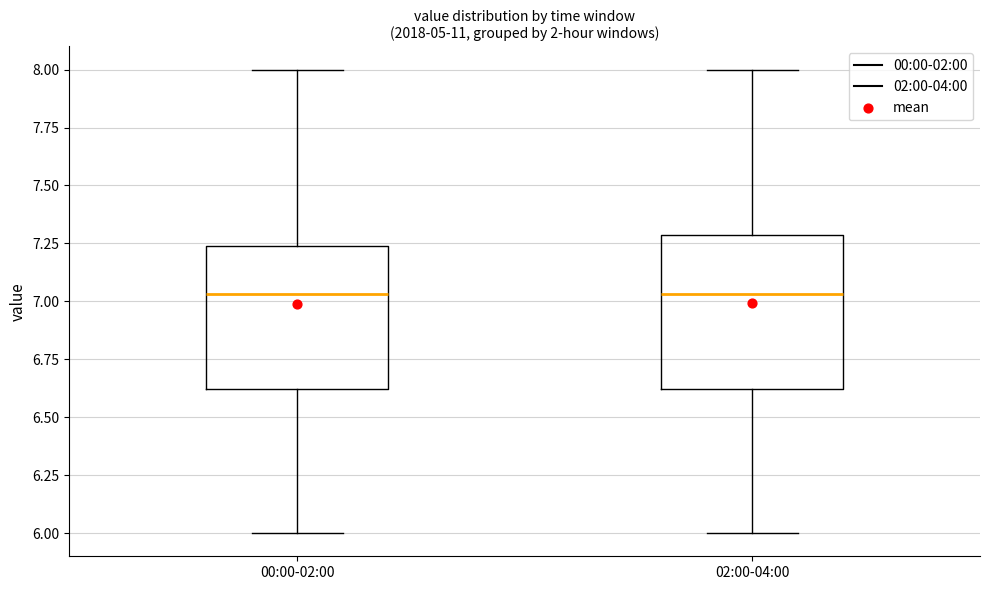

Reading left to right, transcribe this box plot: for each box, give where its median line is, the range the box spans, and where its two whiskers end, as read against the y-axis. The values are not printed on the chart, so give them approximately, as read against the axis.

00:00-02:00: median 7.05, box 6.60 to 7.25, whiskers 6.00 to 8.00
02:00-04:00: median 7.05, box 6.60 to 7.30, whiskers 6.00 to 8.00